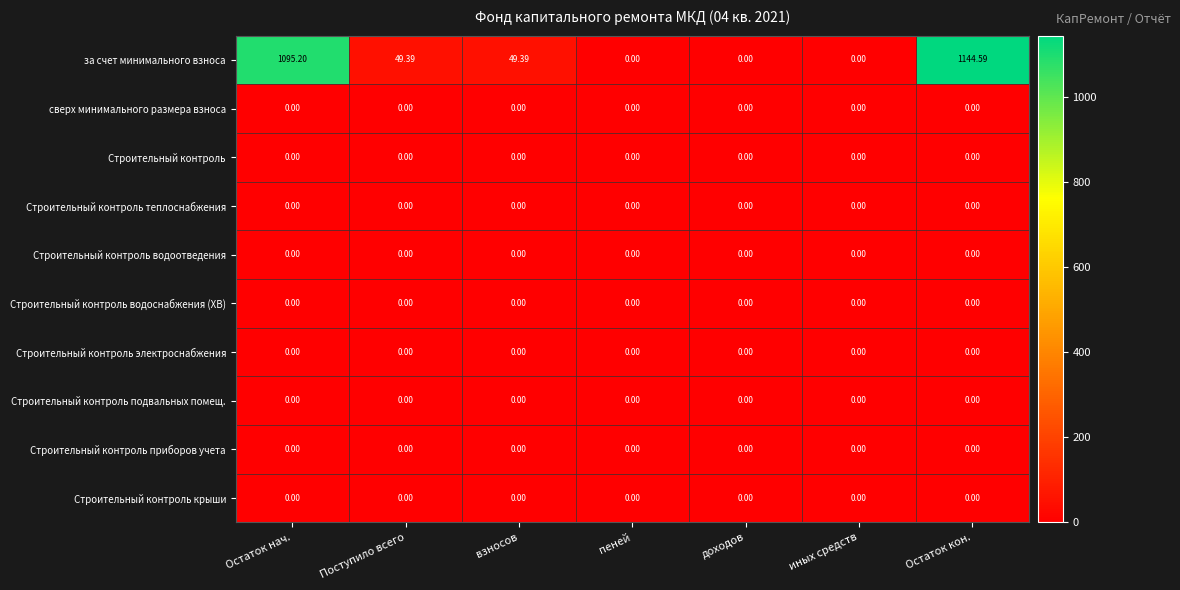

Which label corresponds to the largest value in the chart?

Остаток кон.